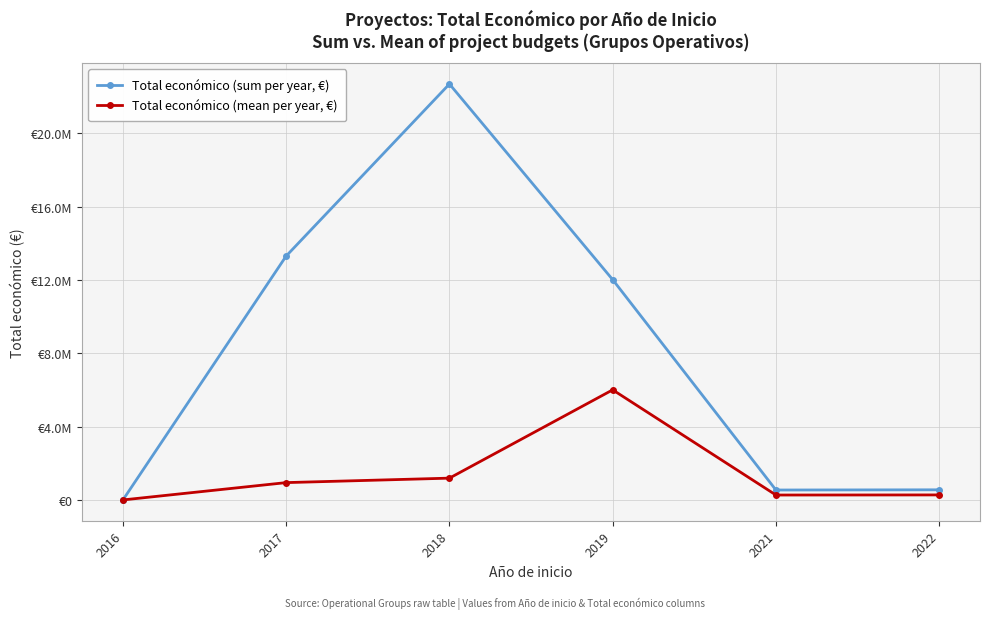

How many interior local peaks does the Total económico (sum per year, €) series have?

1